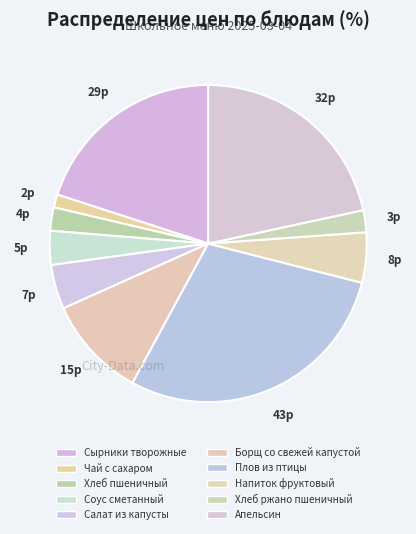

What percentage is NOT represented by Плов из птицы?

71.1%